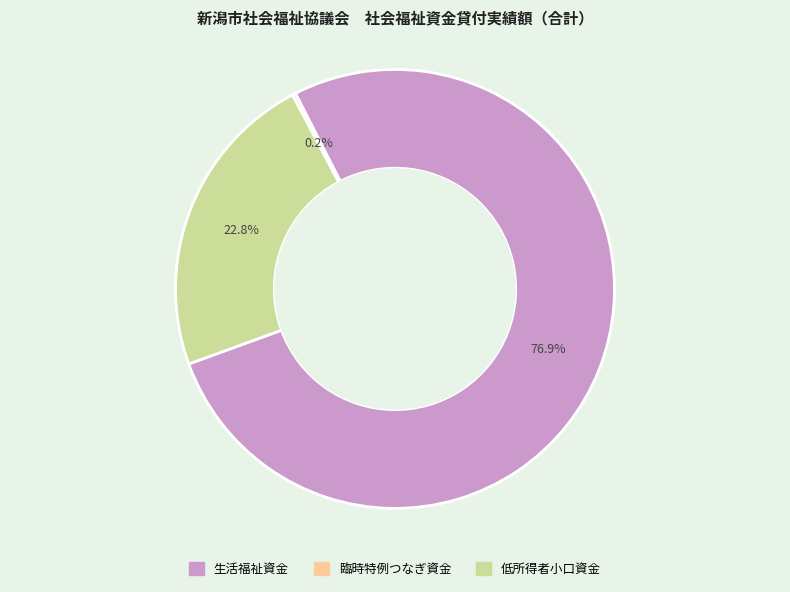

Does any single category account for the majority?

Yes